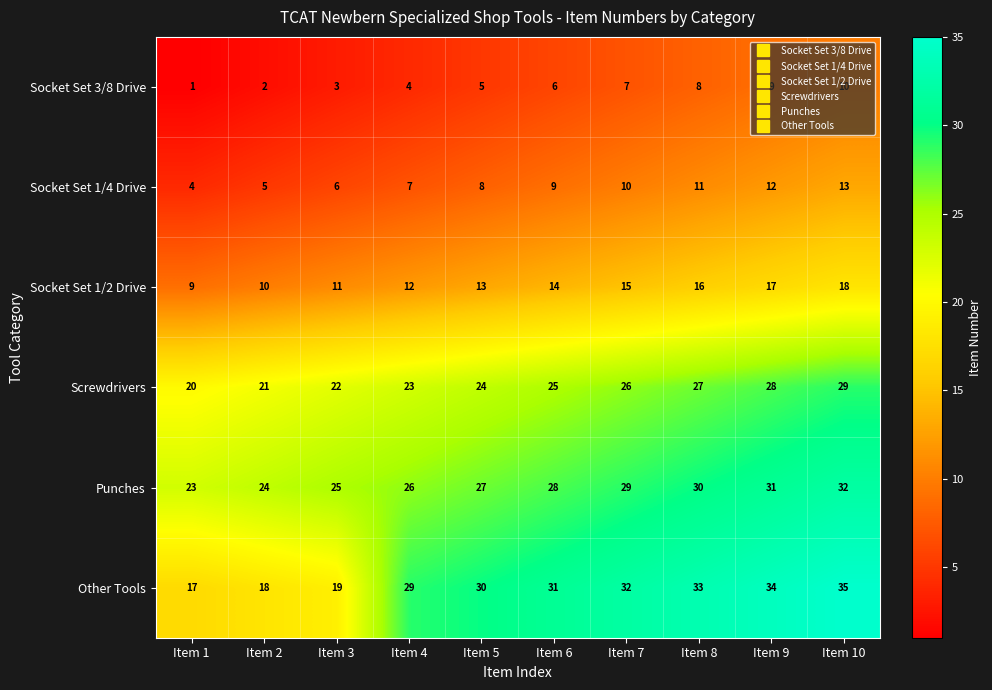

Which series has the largest total across all categories?

Other Tools